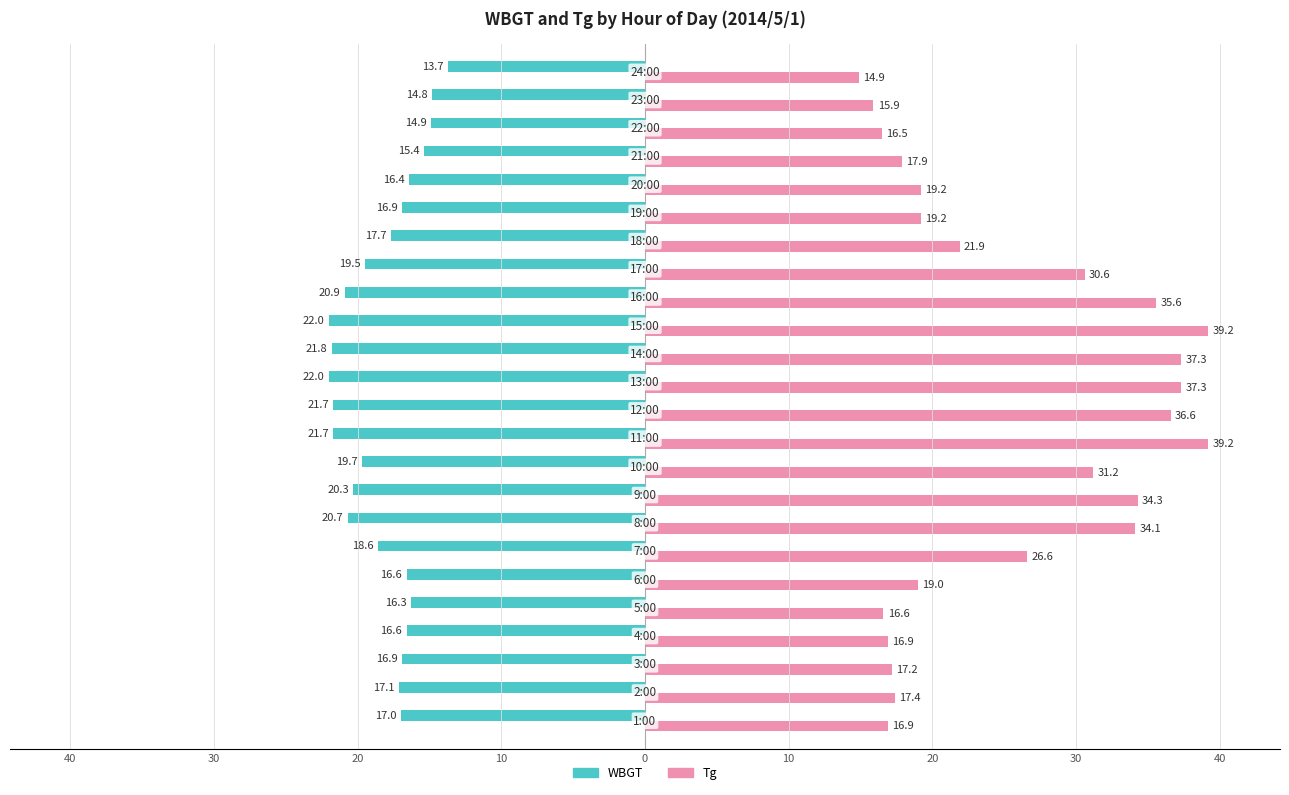

What is the sum of all WBGT values?

-439.2